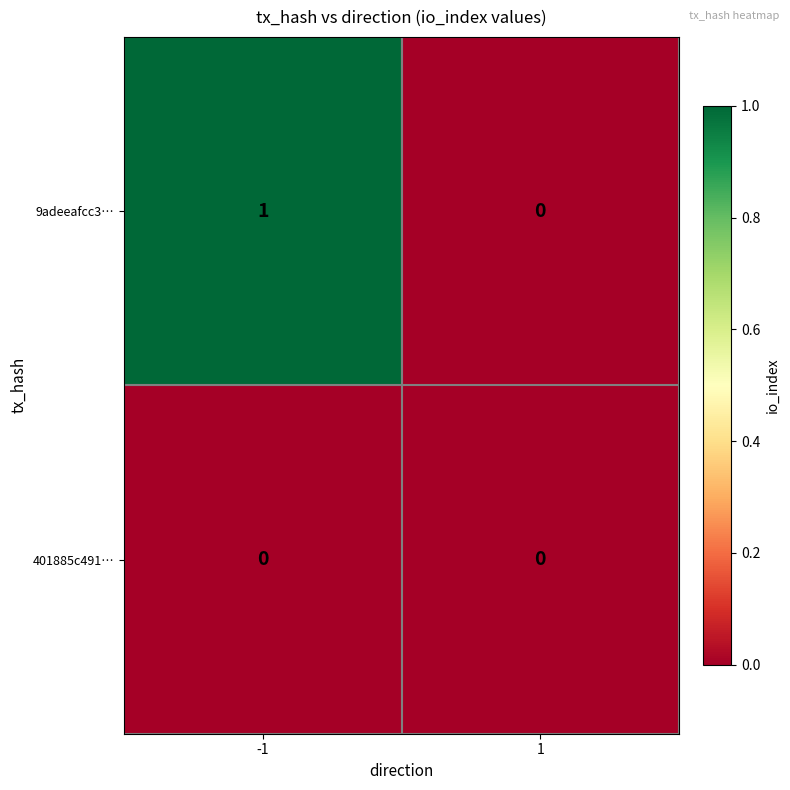

Which series has the largest total across all categories?

9adeeafcc3…